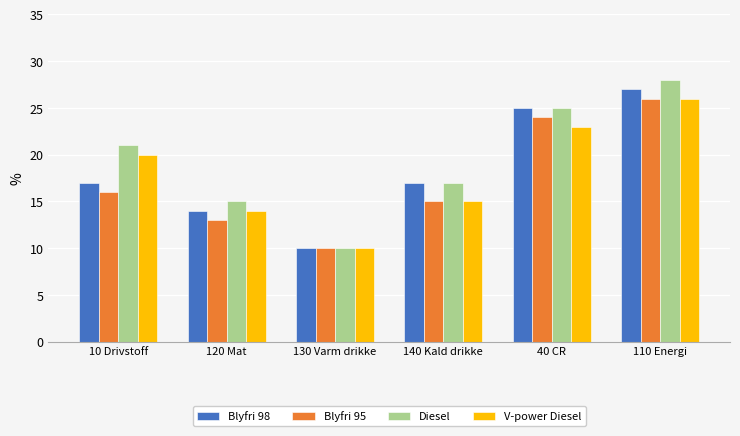

How many categories are shown in the chart?

6